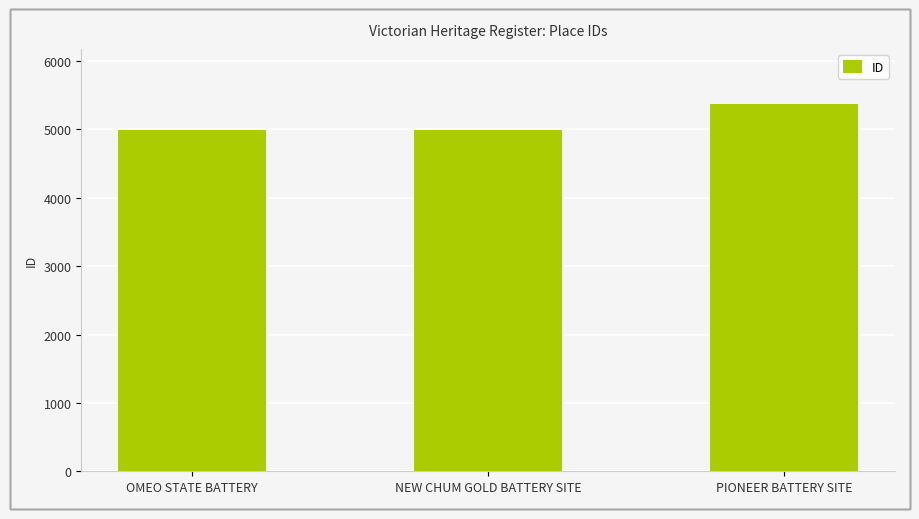

What is the change in value from OMEO STATE BATTERY to PIONEER BATTERY SITE?

+381